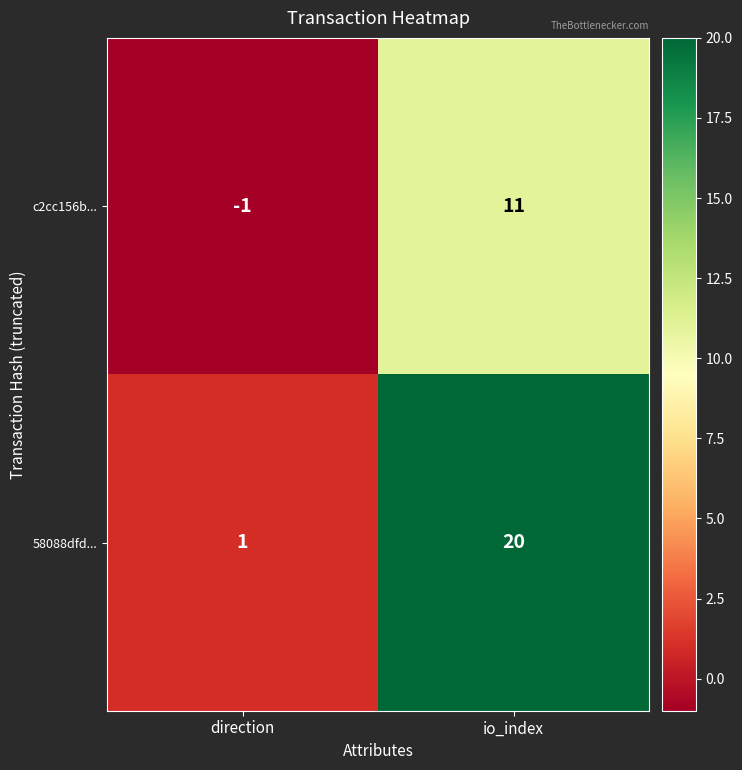

What is the difference between the c2cc156b... values at direction and io_index?

12